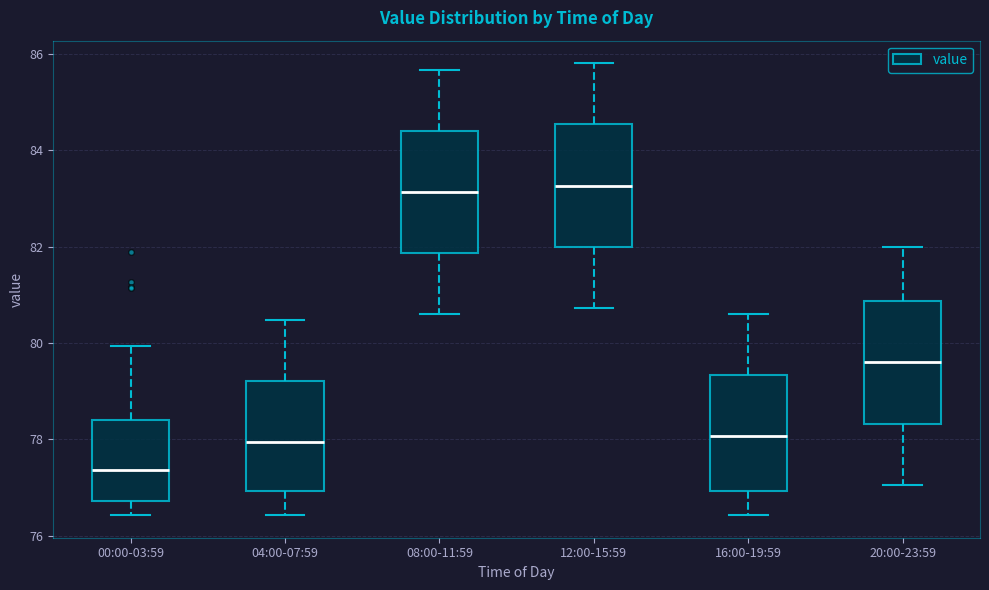

Reading left to right, transcribe this box plot: for each box, give where its median line is, the range the box spans, and where its two whiskers end, as read against the y-axis. The values are not printed on the chart, so give them approximately, as read against the axis.

00:00-03:59: median 77.4, box 76.8 to 78.4, whiskers 76.4 to 80.0
04:00-07:59: median 78.0, box 77.0 to 79.2, whiskers 76.4 to 80.4
08:00-11:59: median 83.2, box 81.8 to 84.4, whiskers 80.6 to 85.6
12:00-15:59: median 83.2, box 82.0 to 84.6, whiskers 80.8 to 85.8
16:00-19:59: median 78.0, box 77.0 to 79.4, whiskers 76.4 to 80.6
20:00-23:59: median 79.6, box 78.4 to 80.8, whiskers 77.0 to 82.0